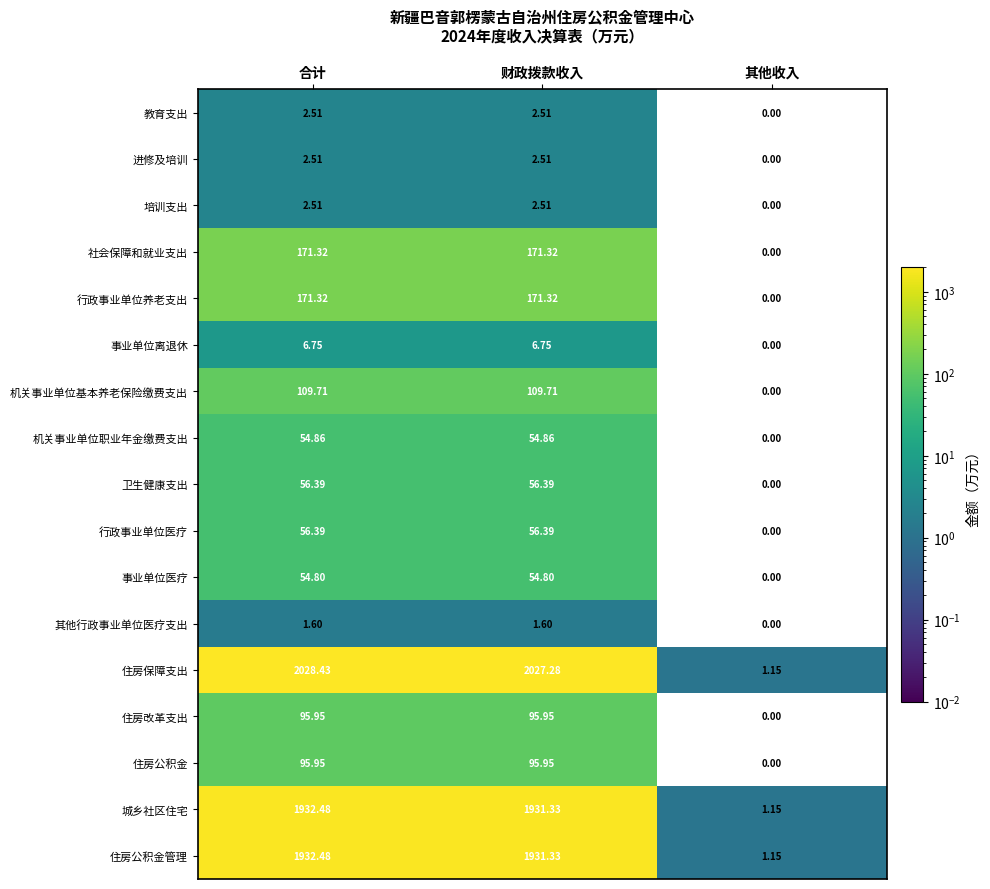

At which label does 行政事业单位养老支出 first exceed 171?

合计